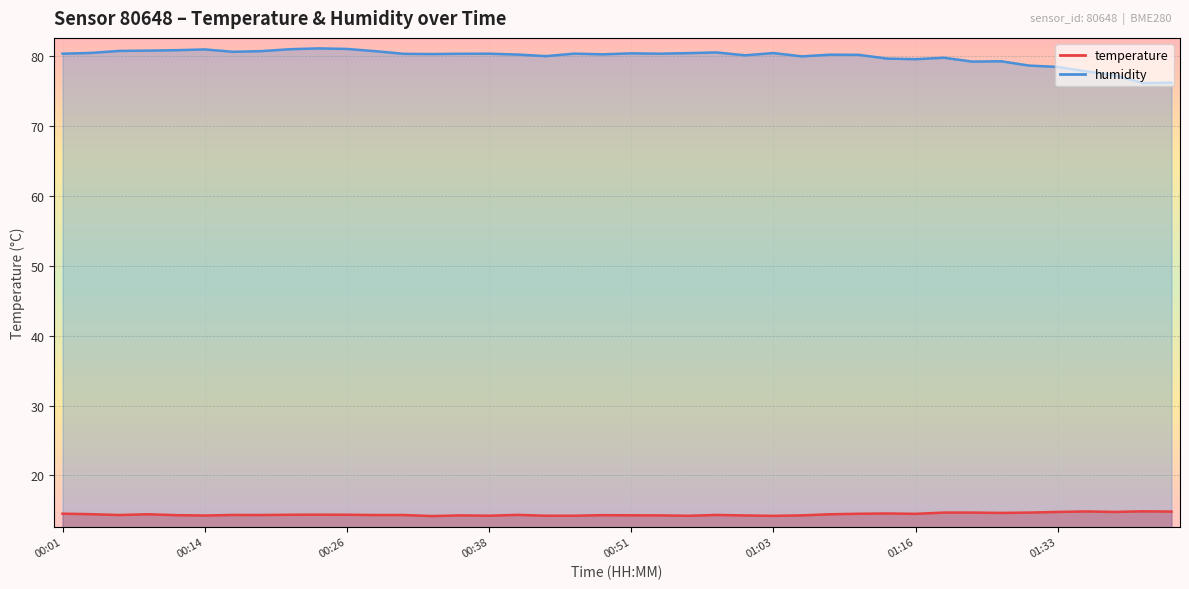

What are all the series names shown in the legend?

temperature, humidity